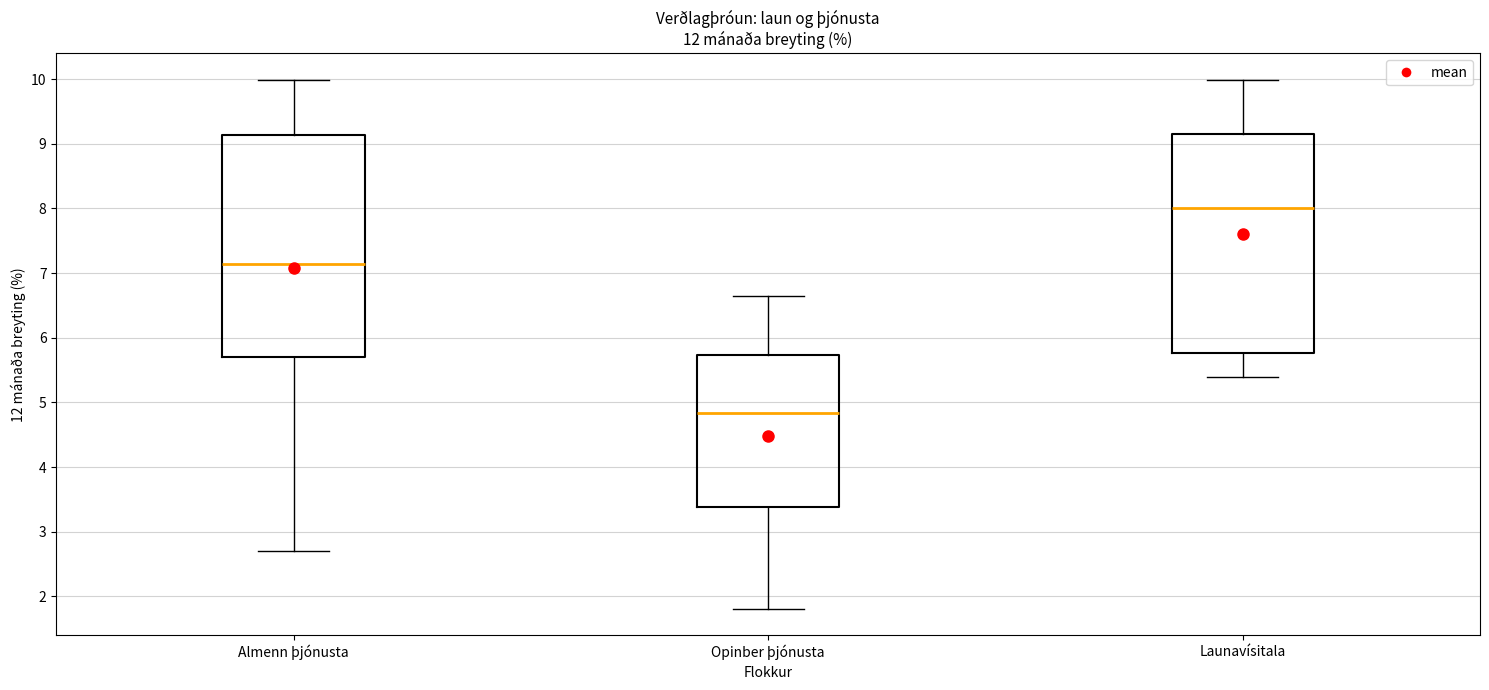

Reading left to right, read every box against the y-axis: the position of its median line, the range the box covers, and the ends of its whiskers. The values are not printed on the chart, so give them approximately, as read against the axis.

Almenn þjónusta: median 7.1, box 5.7 to 9.1, whiskers 2.7 to 10.0
Opinber þjónusta: median 4.8, box 3.4 to 5.7, whiskers 1.8 to 6.7
Launavísitala: median 8.0, box 5.8 to 9.2, whiskers 5.4 to 10.0